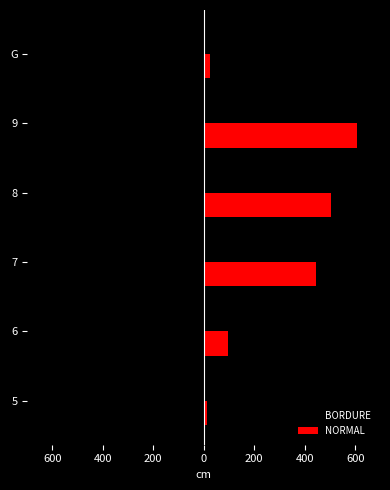

What are all the series names shown in the legend?

BORDURE, NORMAL